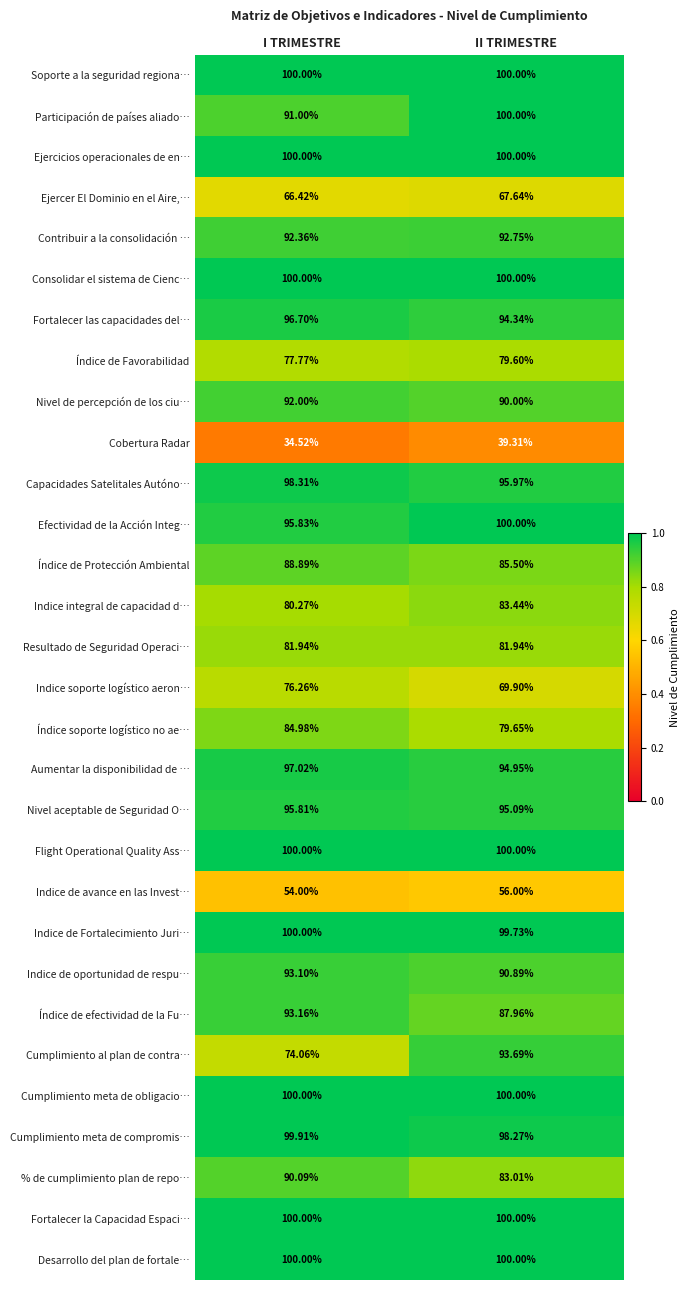

Which series changed the most between I TRIMESTRE and II TRIMESTRE?

Cumplimiento al plan de contra…